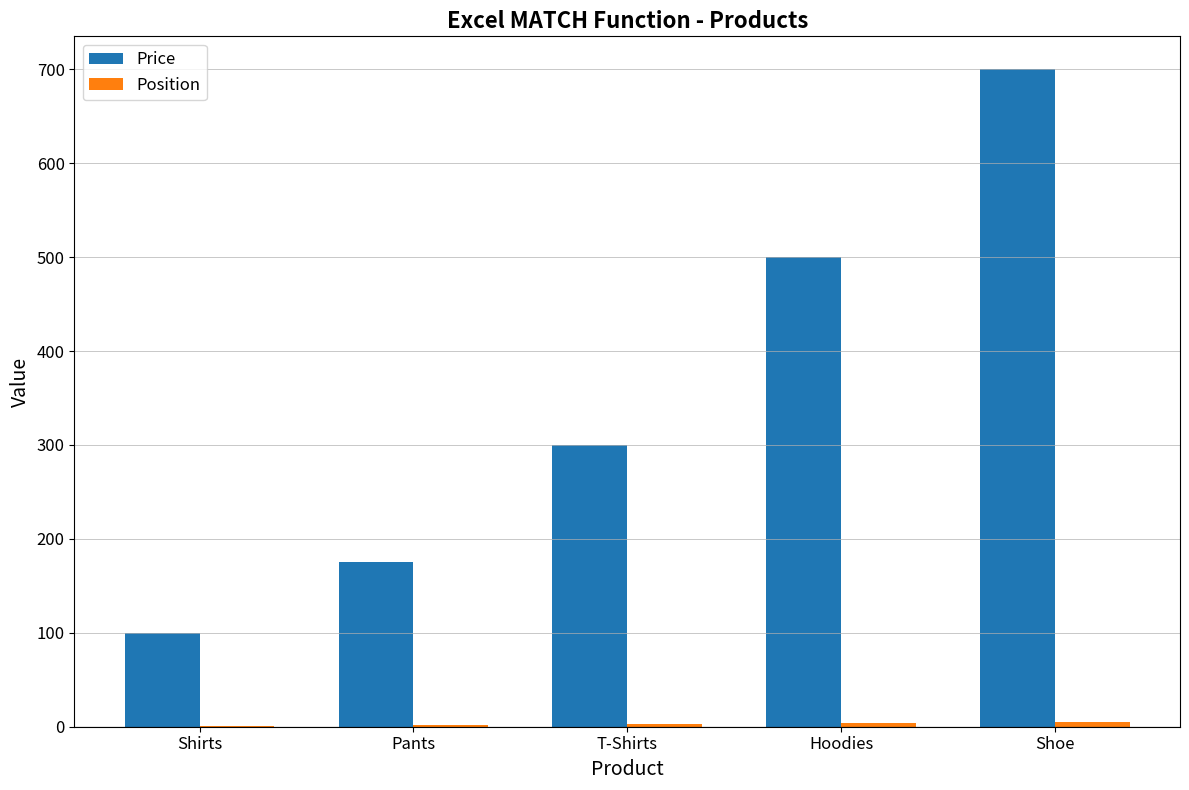

The value of Price at T-Shirts is 392. True or false?

False